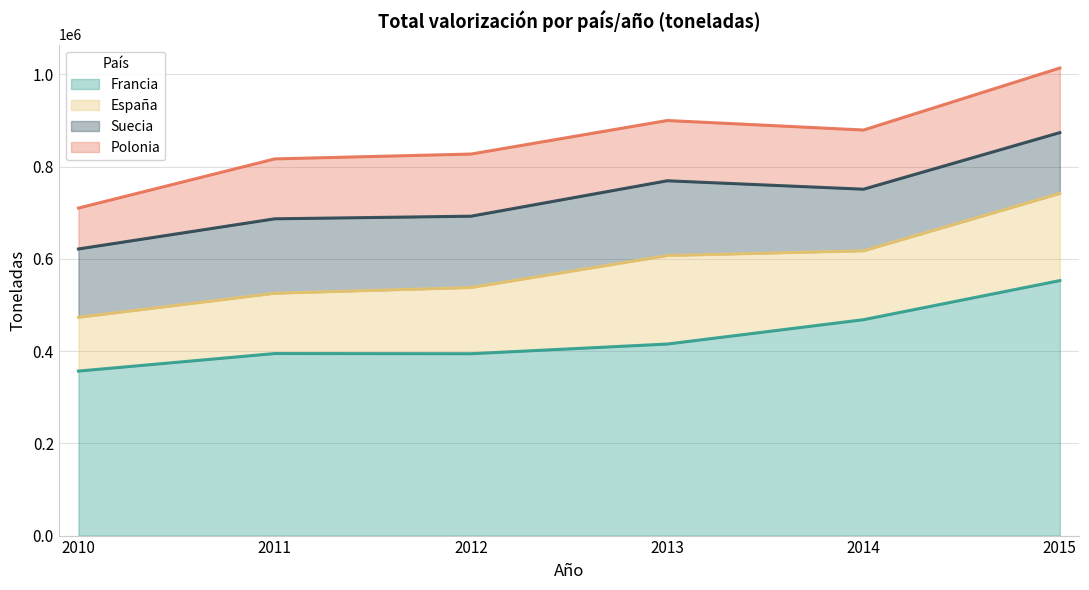

The España series shows 58240 at 2010. True or false?

False